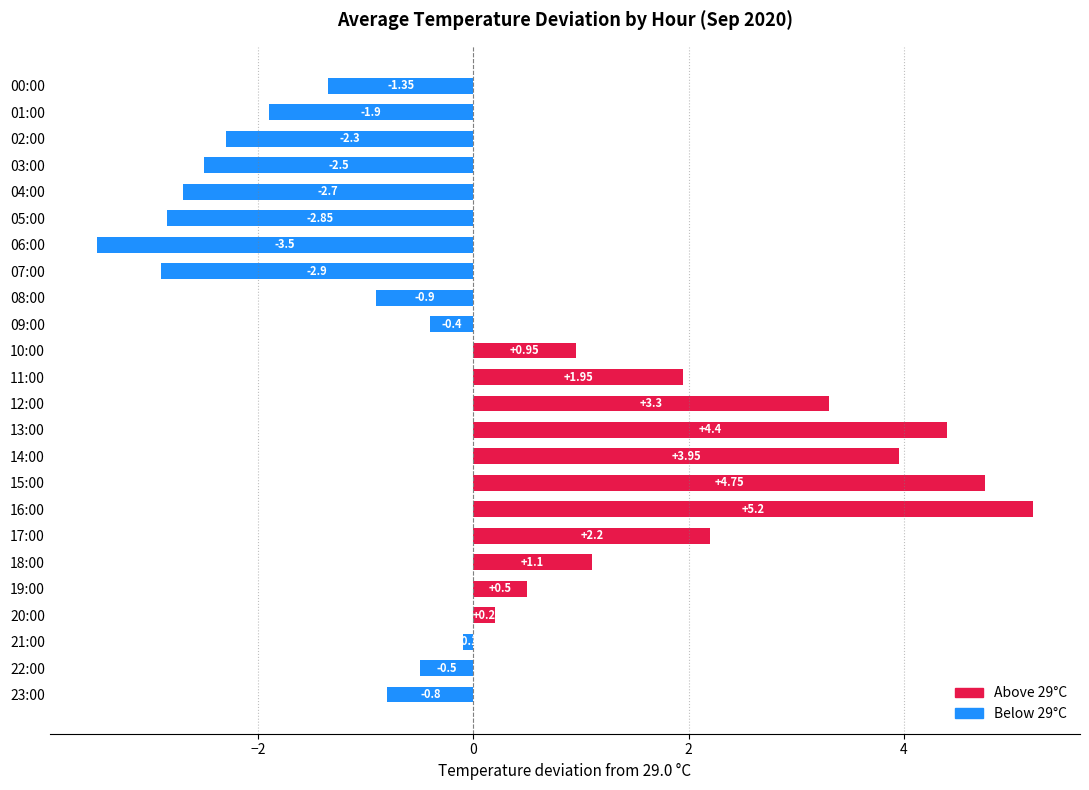

Are the bars horizontal?

Yes